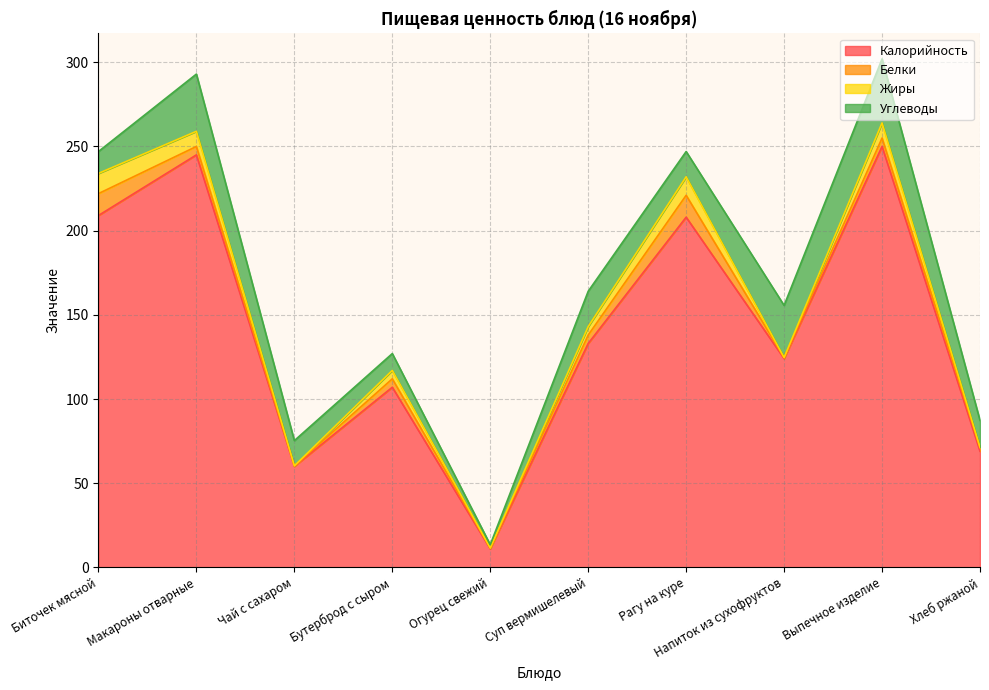

List the labels in order of Жиры value, smallest first.

Напиток из сухофруктов, Чай с сахаром, Огурец свежий, Хлеб ржаной, Бутерброд с сыром, Суп вермишелевый, Макароны отварные, Выпечное изделие, Рагу на куре, Биточек мясной